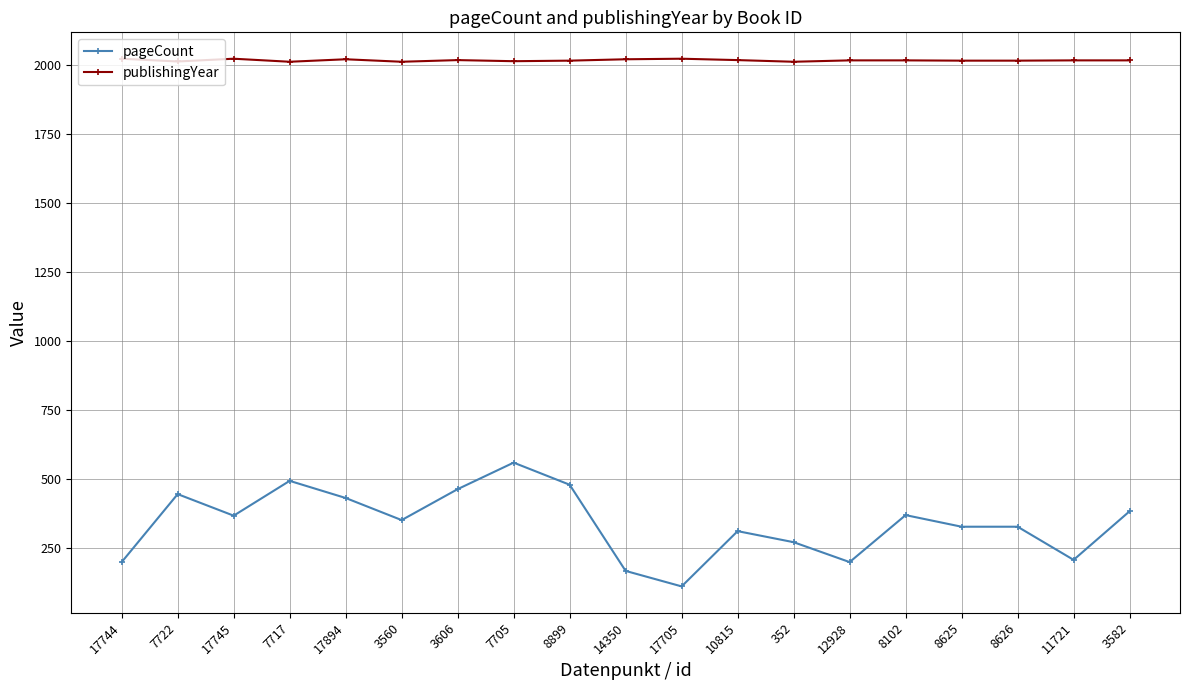

The value of publishingYear at 7722 is 696. True or false?

False